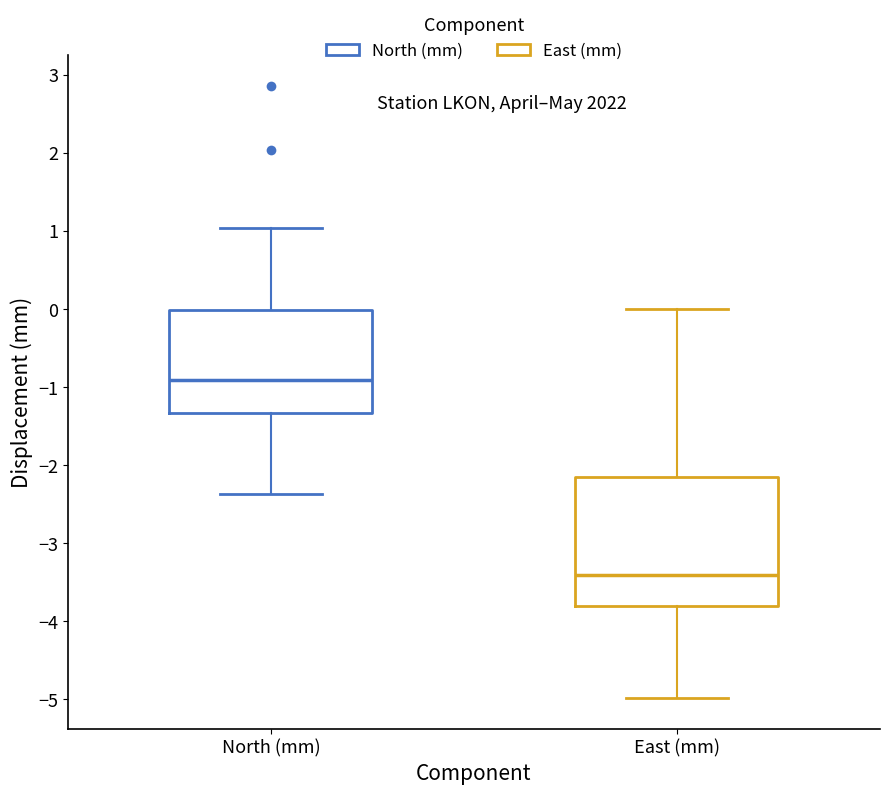

Reading left to right, read every box against the y-axis: the position of its median line, the range the box covers, and the ends of its whiskers. The values are not printed on the chart, so give them approximately, as read against the axis.

North (mm): median -0.9, box -1.3 to 0.0, whiskers -2.4 to 1.0
East (mm): median -3.4, box -3.8 to -2.2, whiskers -5.0 to 0.0